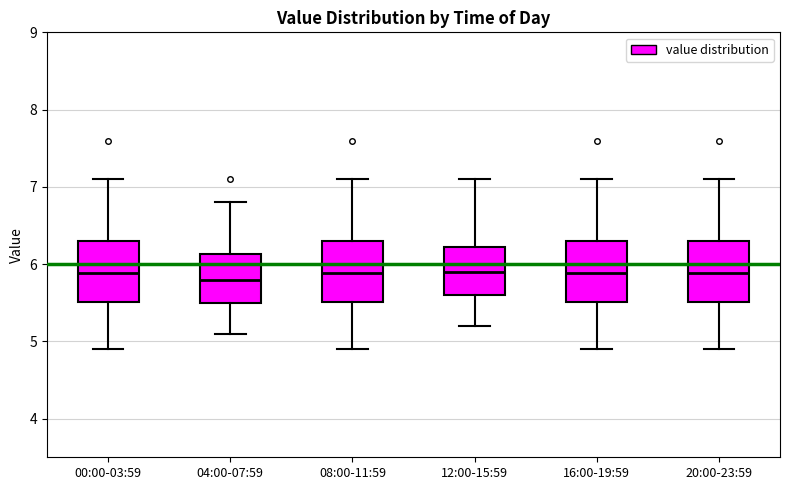

Reading left to right, read every box against the y-axis: the position of its median line, the range the box covers, and the ends of its whiskers. The values are not printed on the chart, so give them approximately, as read against the axis.

00:00-03:59: median 5.9, box 5.5 to 6.3, whiskers 4.9 to 7.1
04:00-07:59: median 5.8, box 5.5 to 6.1, whiskers 5.1 to 6.8
08:00-11:59: median 5.9, box 5.5 to 6.3, whiskers 4.9 to 7.1
12:00-15:59: median 5.9, box 5.6 to 6.2, whiskers 5.2 to 7.1
16:00-19:59: median 5.9, box 5.5 to 6.3, whiskers 4.9 to 7.1
20:00-23:59: median 5.9, box 5.5 to 6.3, whiskers 4.9 to 7.1